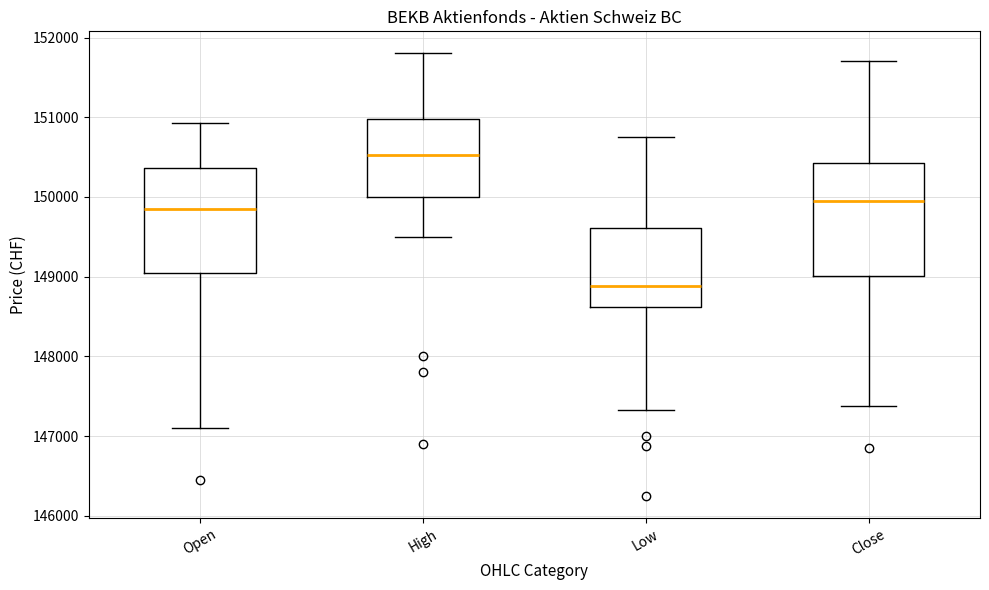

Which box has the highest median line?

High